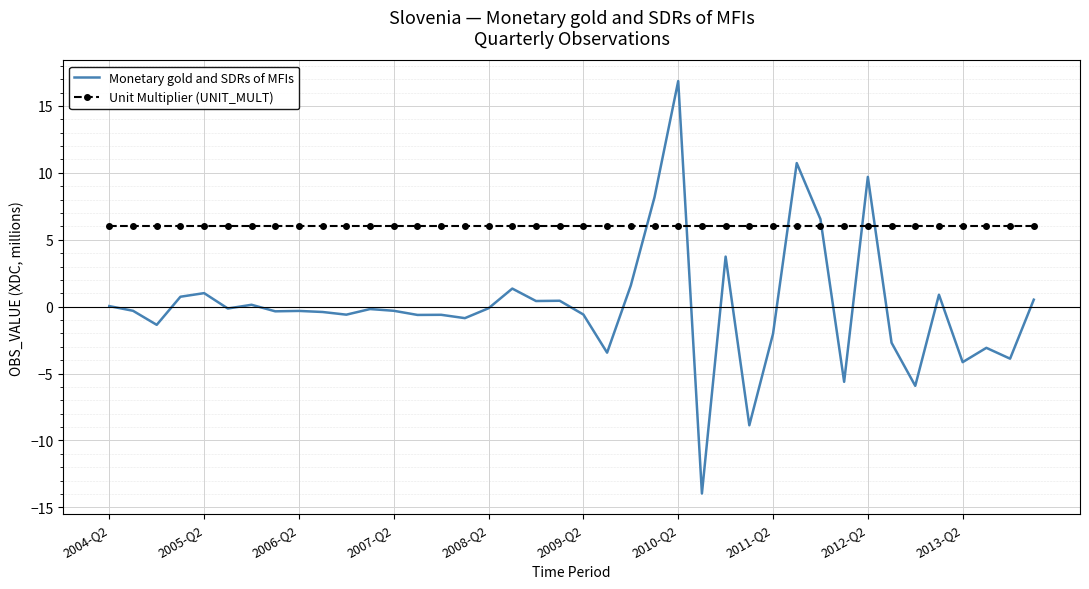

Rank the series by their maximum value, from highest to lowest.

Monetary gold and SDRs of MFIs, Unit Multiplier (UNIT_MULT)